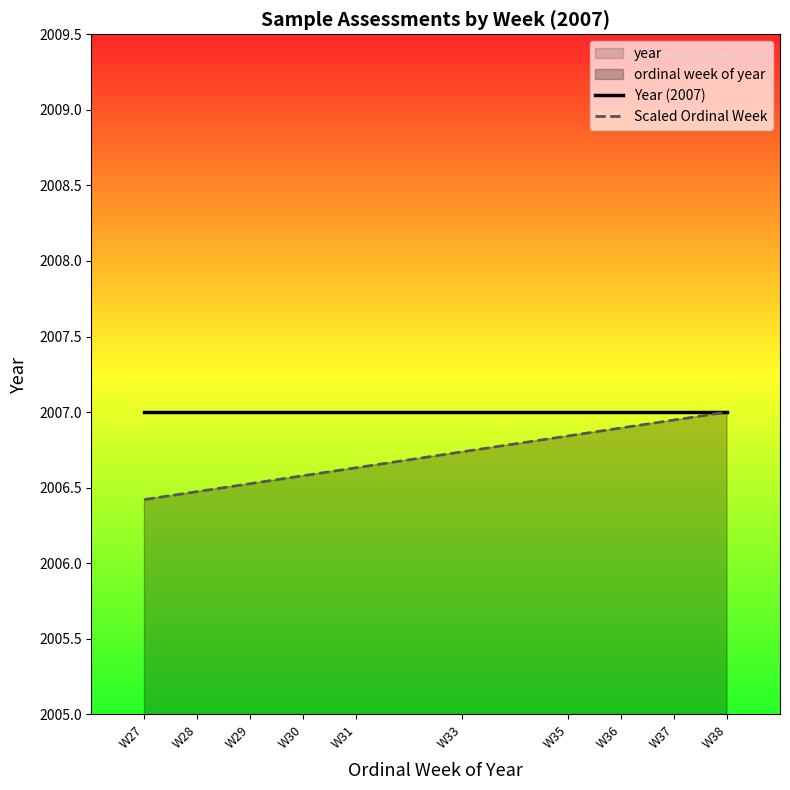

How many lines are shown in the chart?

2